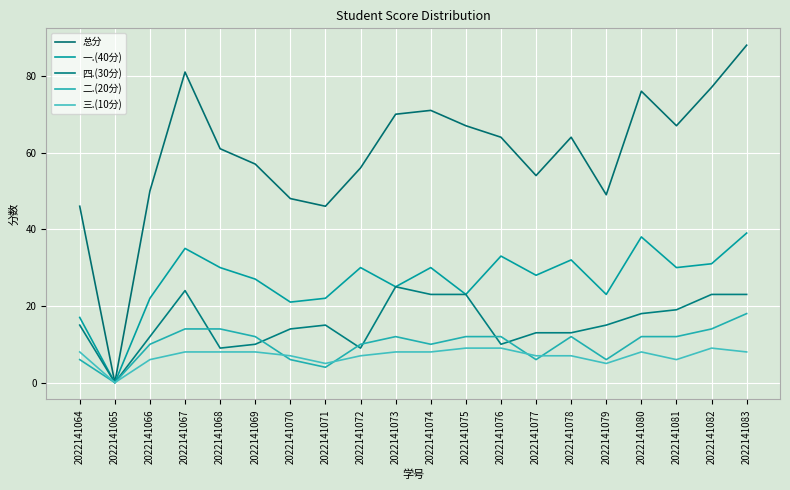

Rank the series at 2022141067 from highest to lowest value.

总分, 一.(40分), 四.(30分), 二.(20分), 三.(10分)